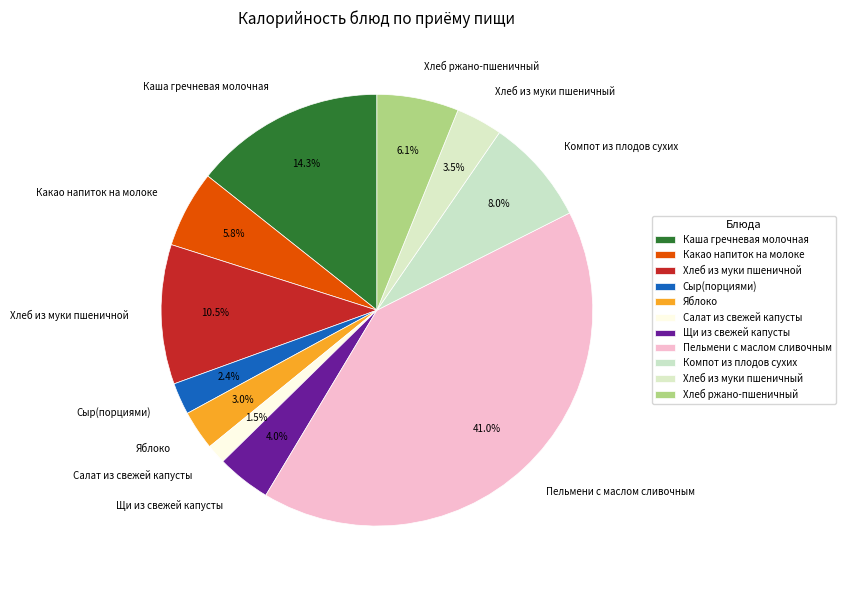

Approximately how many times larger is the value at Сыр(порциями) compared to Компот из плодов сухих?

0.3